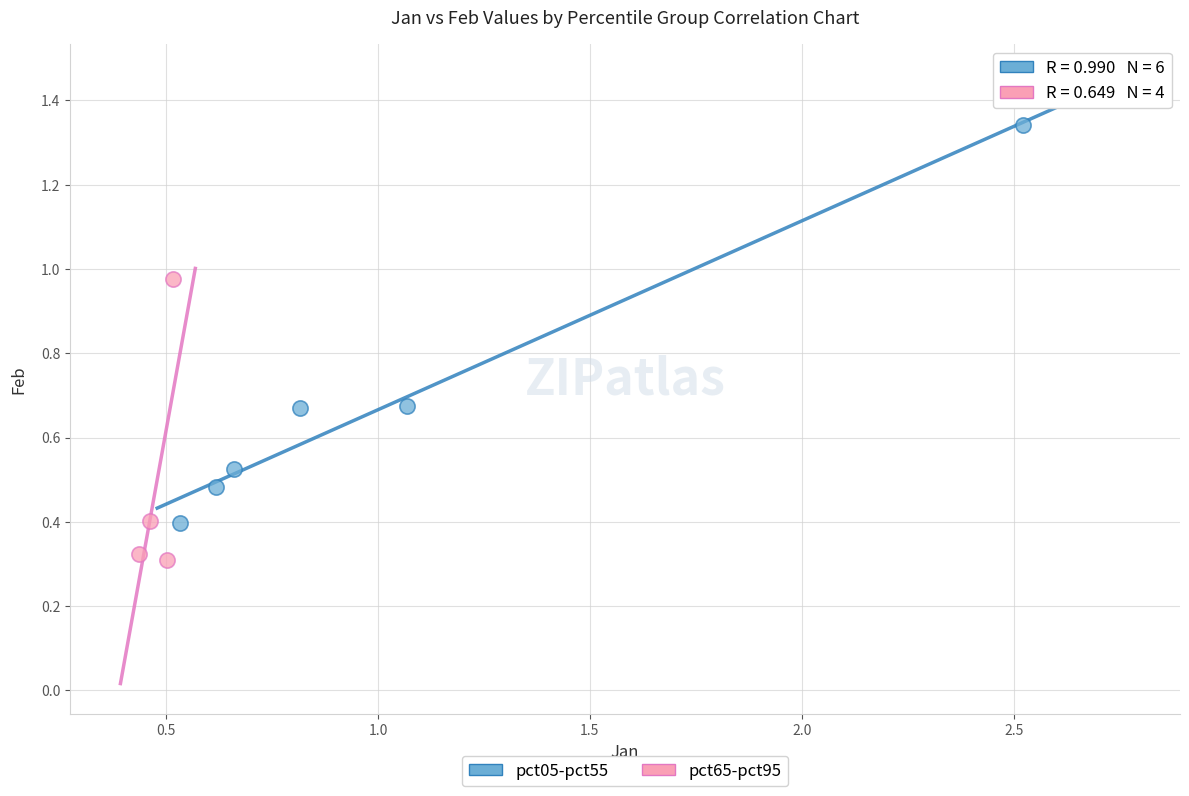

Which series contains the lowest Y value?

pct65-pct95